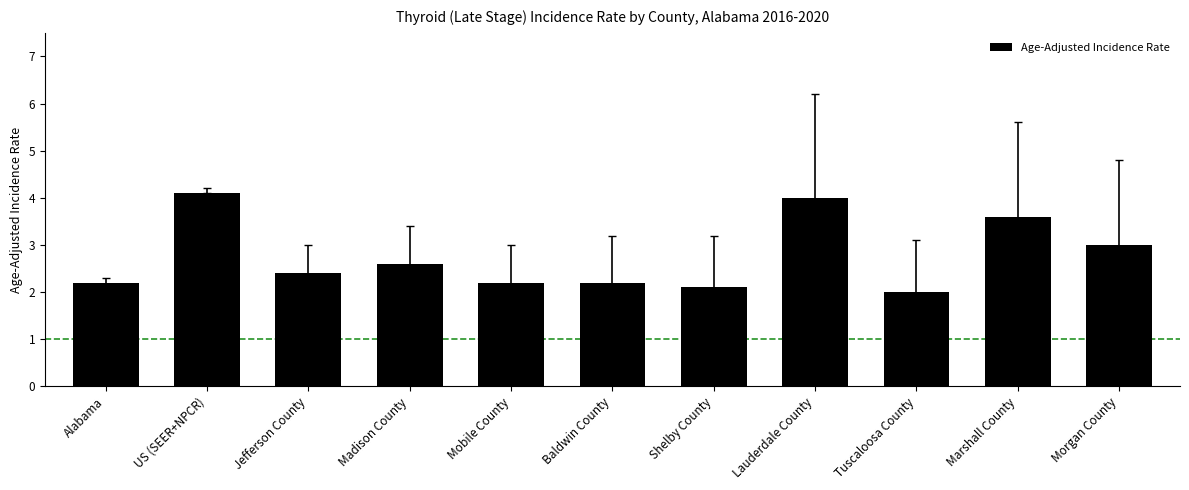

What is the approximate value at Madison County?

2.6